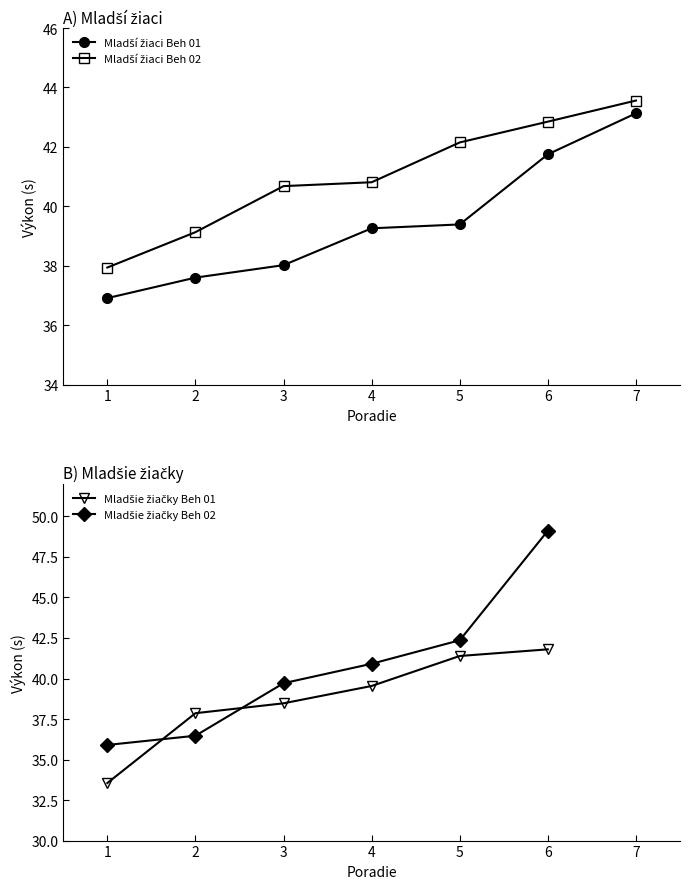

True or false: Mladší žiaci Beh 02 and Mladší žiaci Beh 01 cross at least once.

False